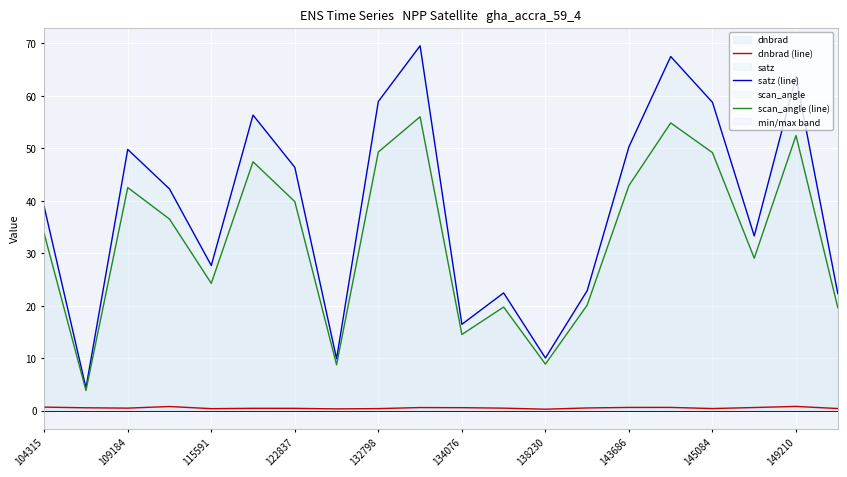

Rank the series by their average value, from lowest to highest.

dnbrad (line), scan_angle (line), satz (line)